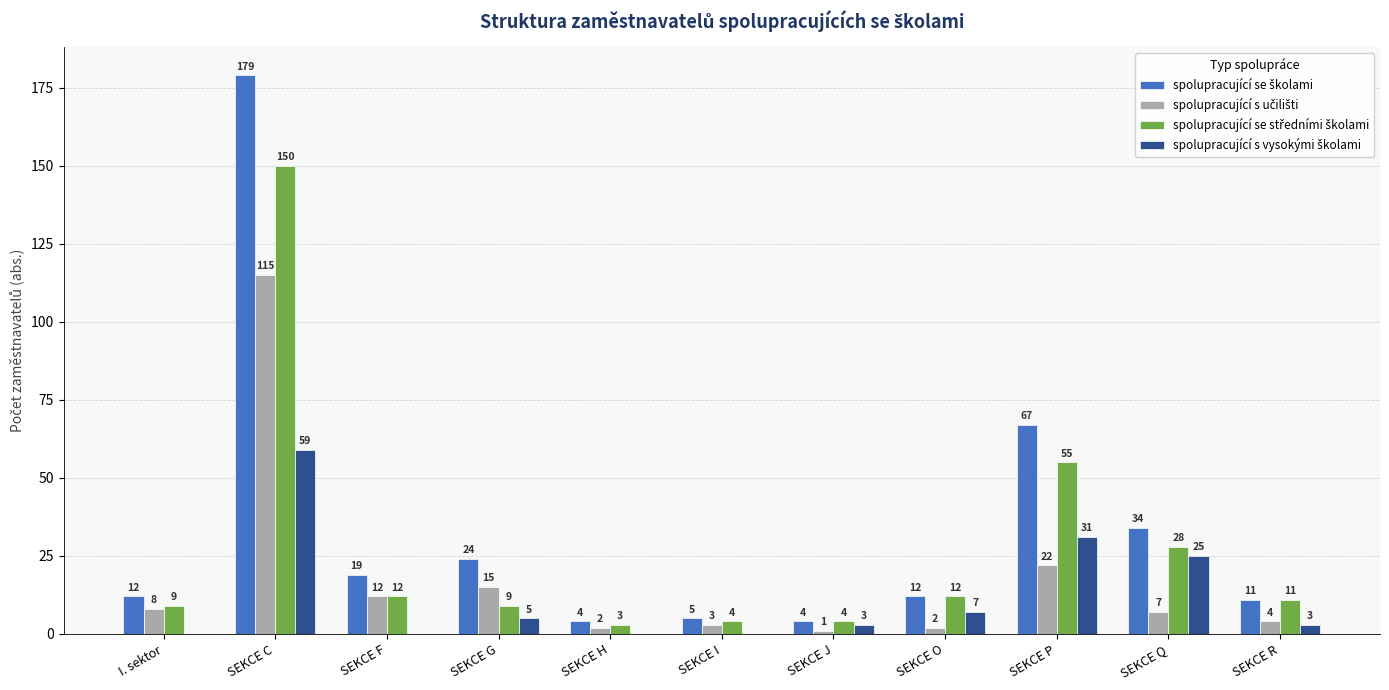

Which label corresponds to the largest value in the chart?

SEKCE C